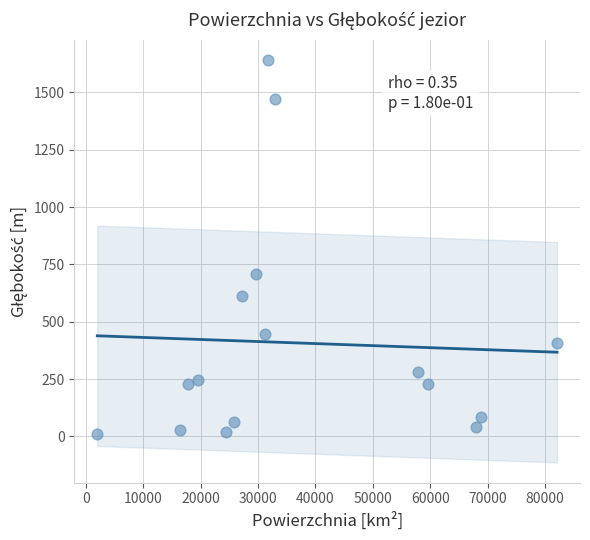

What is the range of Y values (max minus min)?

1631